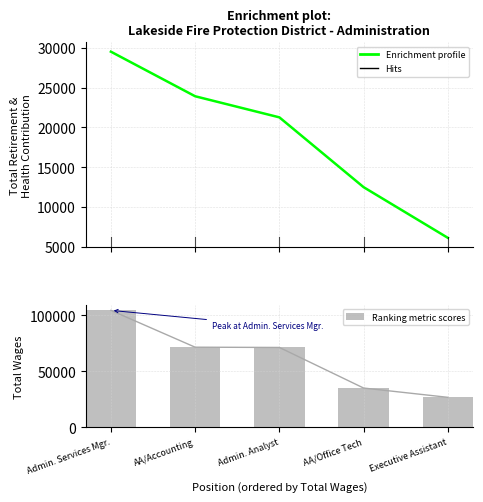

Is it true that Enrichment profile equals 23931 at AA/Accounting?

True